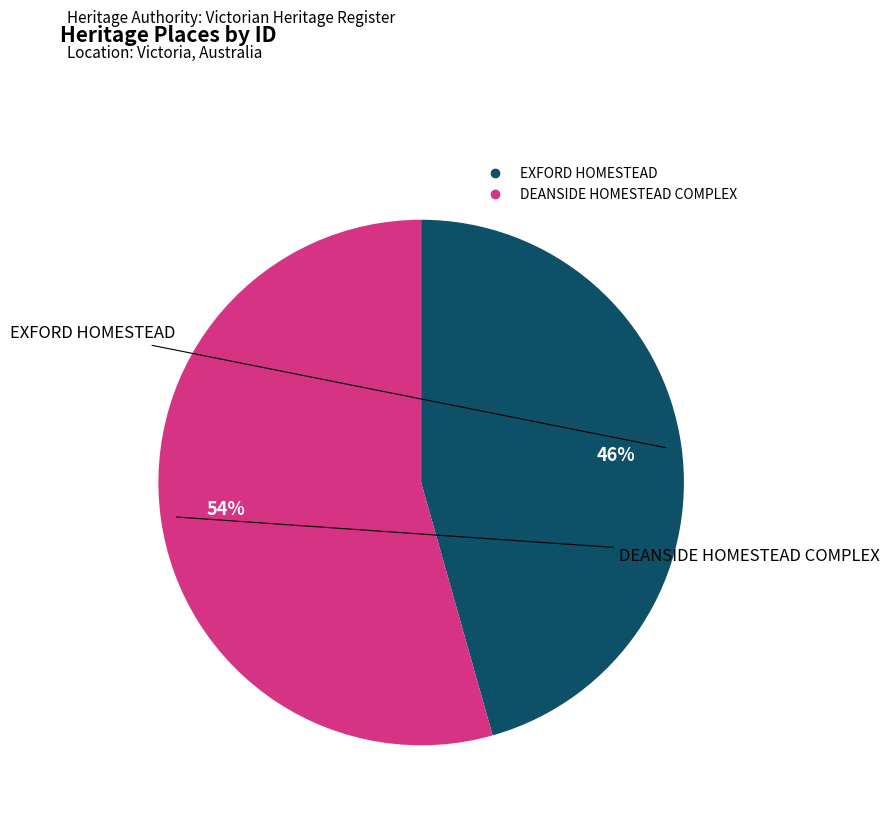

Do DEANSIDE HOMESTEAD COMPLEX and EXFORD HOMESTEAD together represent more than half of the pie?

Yes